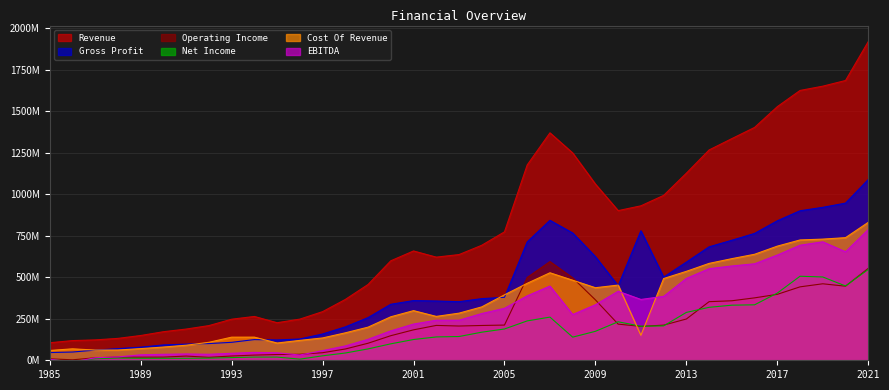

Reading right to left, what are all the values shown in this chart?

Revenue: 2021=1918309000	2020=1684058000	2019=1649885000	2018=1624167000	2017=1526552000	2016=1401545000	2015=1334208000	2014=1266005000	2013=1126132000	2012=992522000	2011=929727000	2010=900835000	2009=1060548000	2008=1247919000	2007=1369028000	2006=1175749000	2005=773007000	2004=692269000	2003=636233000	2002=620819000	2001=658013000	2000=598806000	1999=456200000	1998=366100000	1997=292700000	1996=247800000	1995=226000000	1994=263800000	1993=247200000	1992=208700000	1991=187900000	1990=171900000	1989=149100000	1988=131800000	1987=122700000	1986=118500000	1985=105600000
Gross Profit: 2021=1087985000	2020=945994000	2019=920557000	2018=899972000	2017=839514000	2016=763487000	2015=722487000	2014=682817000	2013=590786000	2012=500567000	2011=779590000	2010=448251000	2009=623825000	2008=766077000	2007=842355000	2006=712412000	2005=379053000	2004=370971000	2003=352609000	2002=356787000	2001=359285000	2000=337087000	1999=256800000	1998=200900000	1997=158300000	1996=128100000	1995=122200000	1994=124500000	1993=108100000	1992=100500000	1991=97300000	1990=92300000	1989=78900000	1988=70100000	1987=61200000	1986=49600000	1985=46600000
Operating Income: 2021=553381000	2020=445887000	2019=460424000	2018=441988000	2017=396944000	2016=375694000	2015=358213000	2014=352784000	2013=248409000	2012=211566000	2011=204065000	2010=217533000	2009=363707000	2008=496349000	2007=593975000	2006=498451000	2005=211953000	2004=209450000	2003=206181000	2002=209819000	2001=183186000	2000=147959000	1999=102500000	1998=67900000	1997=45500000	1996=36100000	1995=34700000	1994=31200000	1993=25700000	1992=17800000	1991=25300000	1990=19100000	1989=18700000	1988=18900000	1987=15000000	1986=2800000	1985=8900000
Net Income: 2021=546593000	2020=447286000	2019=501426000	2018=505868000	2017=404389000	2016=333817000	2015=331655000	2014=318713000	2013=288124000	2012=206848000	2011=204959000	2010=231687000	2009=174335000	2008=139254000	2007=259809000	2006=236990000	2005=188344000	2004=169021000	2003=142981000	2002=140520000	2001=124944000	2000=98963000	1999=68400000	1998=43700000	1997=26800000	1996=6800000	1995=19200000	1994=19300000	1993=16100000	1992=12900000	1991=12100000	1990=12100000	1989=12100000	1988=13200000	1987=9400000	1986=-7100000	1985=3800000
Cost Of Revenue: 2021=830324000	2020=738064000	2019=729328000	2018=724195000	2017=687038000	2016=638058000	2015=611721000	2014=583188000	2013=535346000	2012=491955000	2011=150137000	2010=452584000	2009=436723000	2008=481842000	2007=526673000	2006=463337000	2005=393954000	2004=321298000	2003=283624000	2002=264032000	2001=298728000	2000=261719000	1999=199400000	1998=165200000	1997=134400000	1996=119700000	1995=103800000	1994=139300000	1993=139100000	1992=108200000	1991=90600000	1990=79600000	1989=70200000	1988=61700000	1987=61500000	1986=68900000	1985=59000000
EBITDA: 2021=786869000	2020=653237000	2019=712926000	2018=692538000	2017=633406000	2016=580848000	2015=567637000	2014=551247000	2013=492682000	2012=384658000	2011=366140000	2010=415576000	2009=334104000	2008=275351000	2007=446676000	2006=387903000	2005=312794000	2004=281314000	2003=241072000	2002=241108000	2001=217974000	2000=176923000	1999=126200000	1998=86300000	1997=58100000	1996=31600000	1995=45200000	1994=47300000	1993=42100000	1992=36100000	1991=37900000	1990=36000000	1989=32900000	1988=20200000	1987=15200000	1986=-10600000	1985=6000000